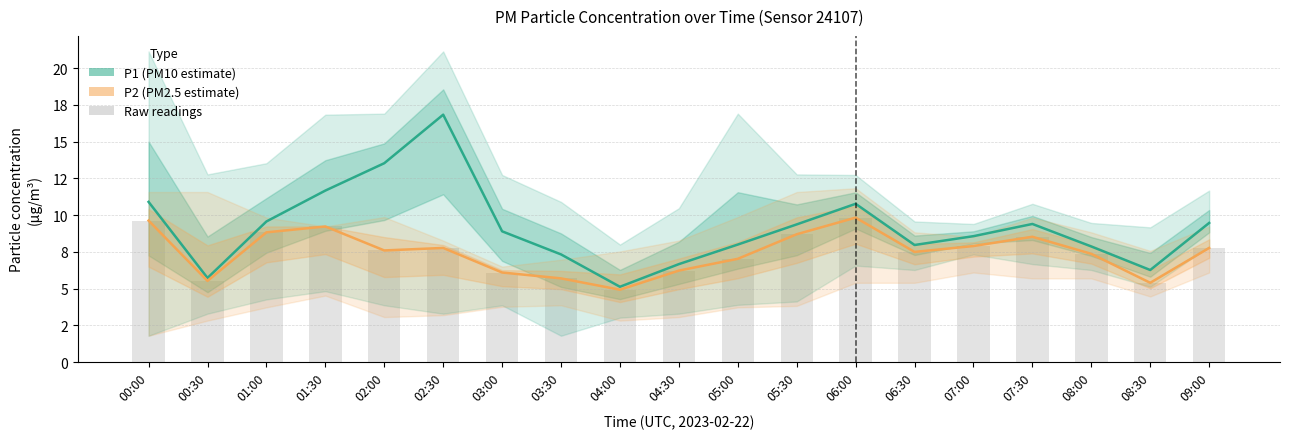

How many categories are shown in the chart?

19